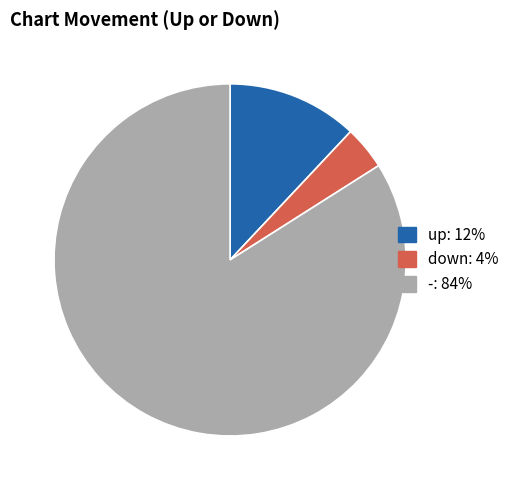

Which slice is the largest?

-